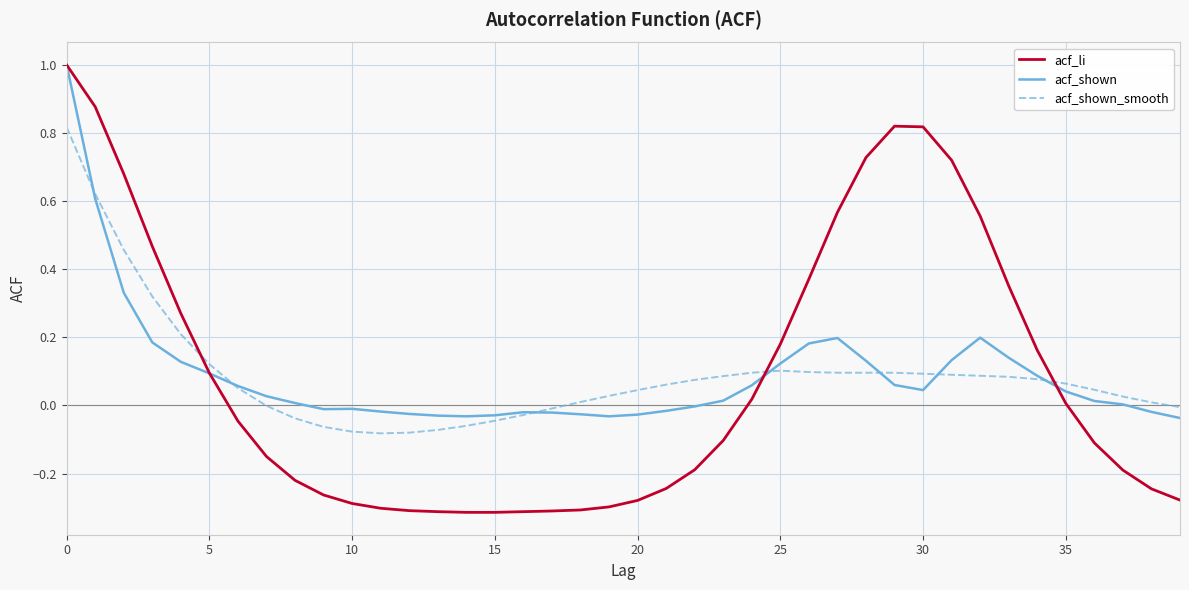

Which series has the widest spread of values?

acf_li